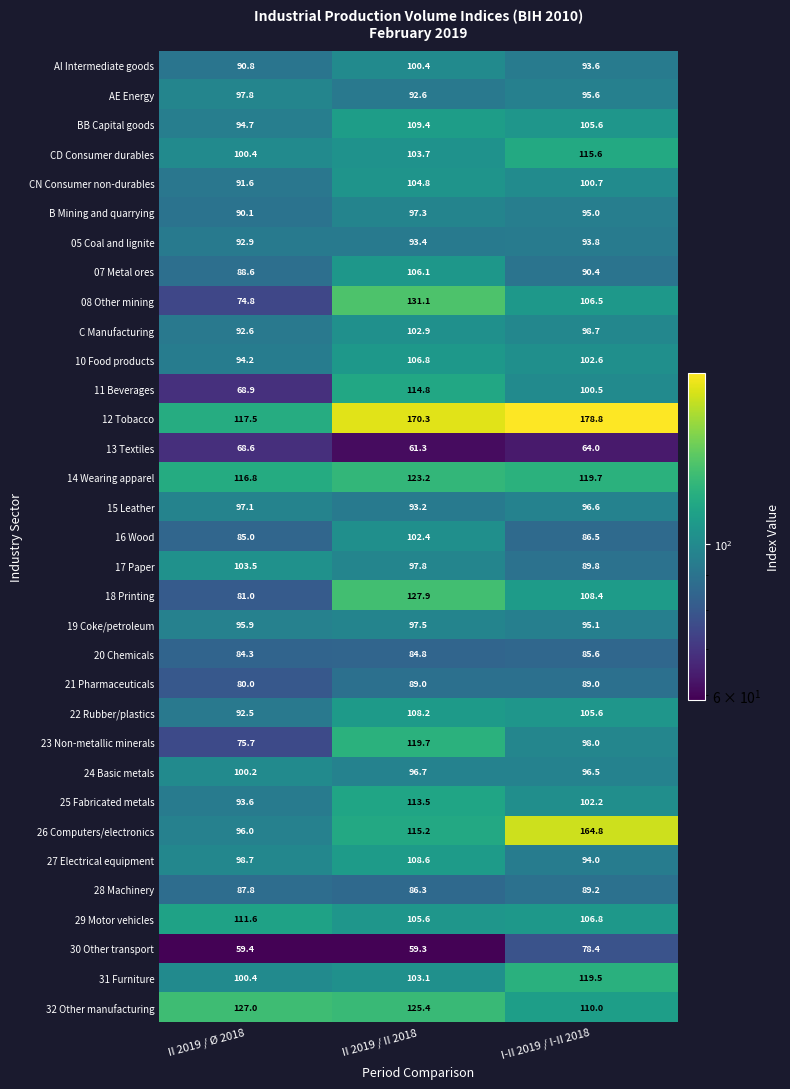

What is the average value of the 15 Leather series?

95.6